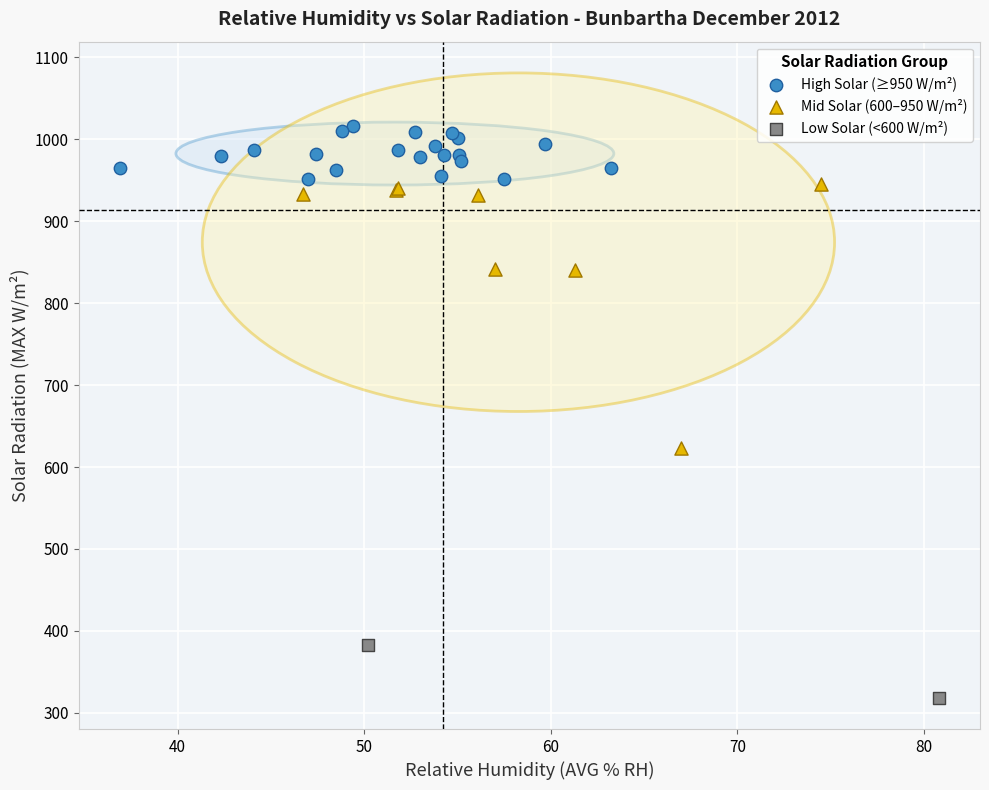

Which series reaches the minimum Y coordinate?

Low Solar (<600 W/m²)